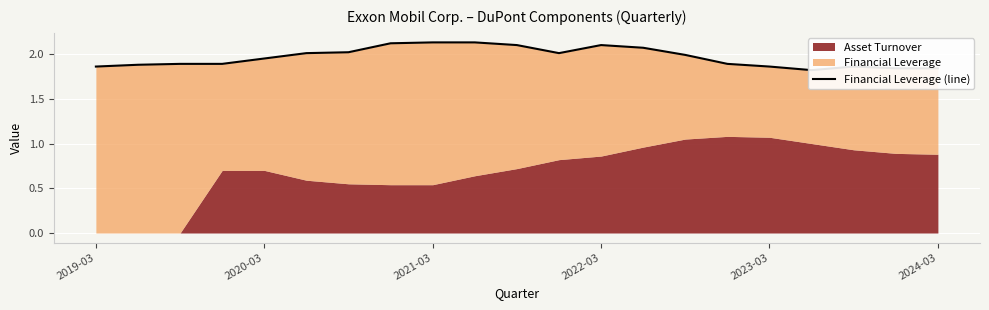

The chart shows a value of 3.5 at 2024-03. True or false?

False